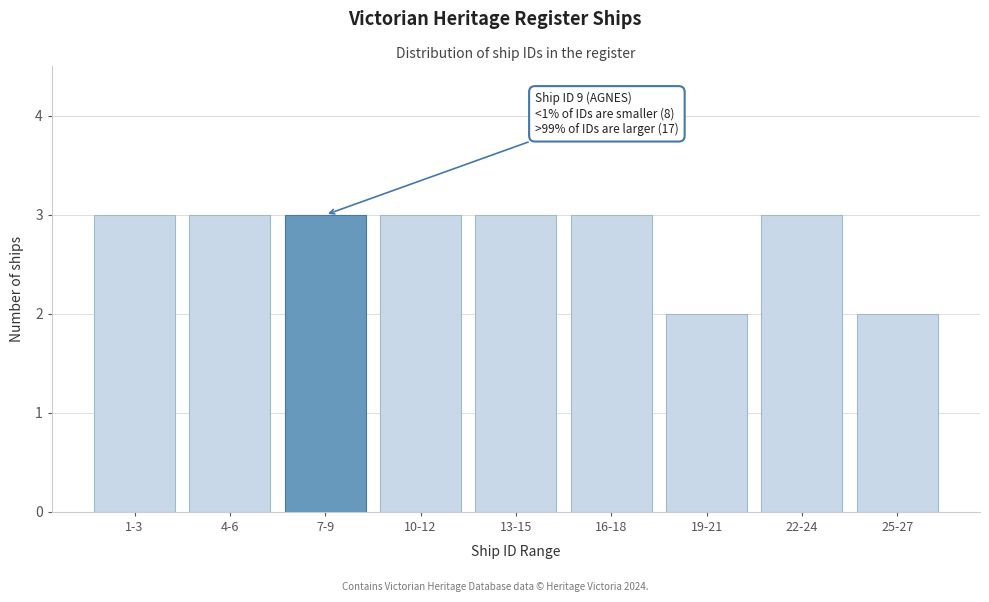

Reading left to right, list all the values displayed in this chart.

3	3	3	3	3	3	2	3	2